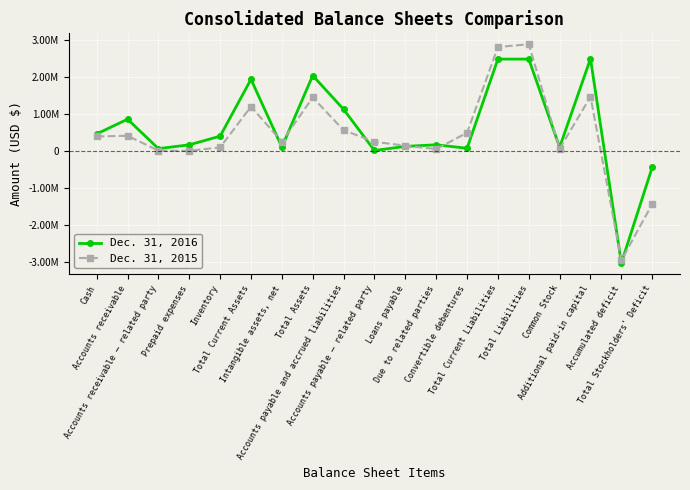

Which series changed the most between Accounts payable and accrued liabilities and Due to related parties?

Dec. 31, 2016